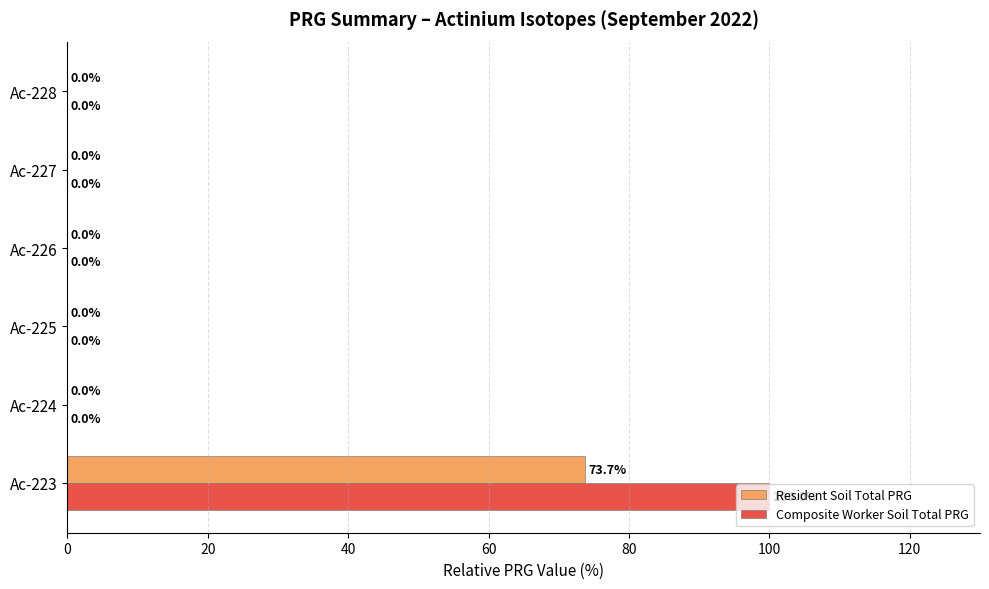

What is the maximum value shown in the chart?

100.0